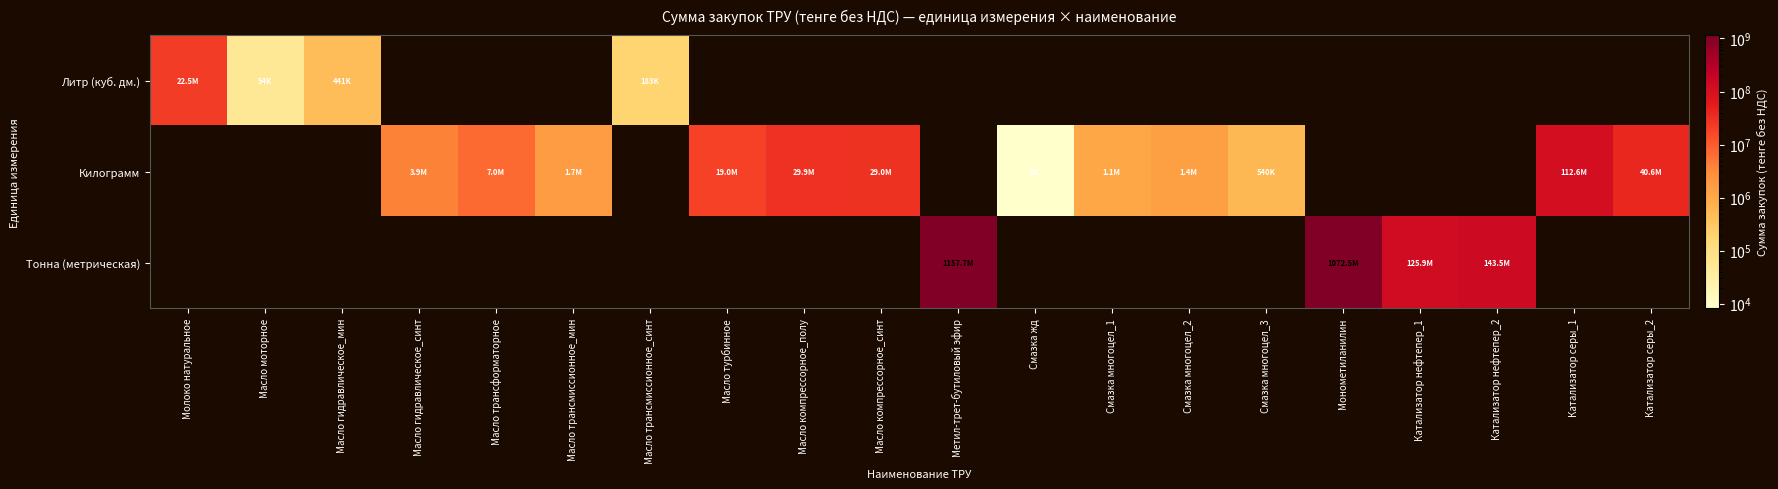

Reading right to left, transcribe all the data shown in this chart.

Литр (куб. дм.): Катализатор серы_2=0.0	Катализатор серы_1=0.0	Катализатор нефтепер_2=0.0	Катализатор нефтепер_1=0.0	Монометиланилин=0.0	Смазка многоцел_3=0.0	Смазка многоцел_2=0.0	Смазка многоцел_1=0.0	Смазка жд=0.0	Метил-трет-бутиловый эфир=0.0	Масло компрессорное_синт=0.0	Масло компрессорное_полу=0.0	Масло турбинное=0.0	Масло трансмиссионное_синт=183480.0	Масло трансмиссионное_мин=0.0	Масло трансформаторное=0.0	Масло гидравлическое_синт=0.0	Масло гидравлическое_мин=440572.0	Масло моторное=54400.0	Молоко натуральное=22479540.0
Килограмм: Катализатор серы_2=40617158.4	Катализатор серы_1=112617086.4	Катализатор нефтепер_2=0.0	Катализатор нефтепер_1=0.0	Монометиланилин=0.0	Смазка многоцел_3=539523.0	Смазка многоцел_2=1449000.0	Смазка многоцел_1=1087908.0	Смазка жд=8200.0	Метил-трет-бутиловый эфир=0.0	Масло компрессорное_синт=29010000.0	Масло компрессорное_полу=29915028.0	Масло турбинное=19042560.0	Масло трансмиссионное_синт=0.0	Масло трансмиссионное_мин=1670032.0	Масло трансформаторное=6981381.7	Масло гидравлическое_синт=3893708.0	Масло гидравлическое_мин=0.0	Масло моторное=0.0	Молоко натуральное=0.0
Тонна (метрическая): Катализатор серы_2=0.0	Катализатор серы_1=0.0	Катализатор нефтепер_2=143513652.3	Катализатор нефтепер_1=125915760.0	Монометиланилин=1072500000.0	Смазка многоцел_3=0.0	Смазка многоцел_2=0.0	Смазка многоцел_1=0.0	Смазка жд=0.0	Метил-трет-бутиловый эфир=1157659200.0	Масло компрессорное_синт=0.0	Масло компрессорное_полу=0.0	Масло турбинное=0.0	Масло трансмиссионное_синт=0.0	Масло трансмиссионное_мин=0.0	Масло трансформаторное=0.0	Масло гидравлическое_синт=0.0	Масло гидравлическое_мин=0.0	Масло моторное=0.0	Молоко натуральное=0.0